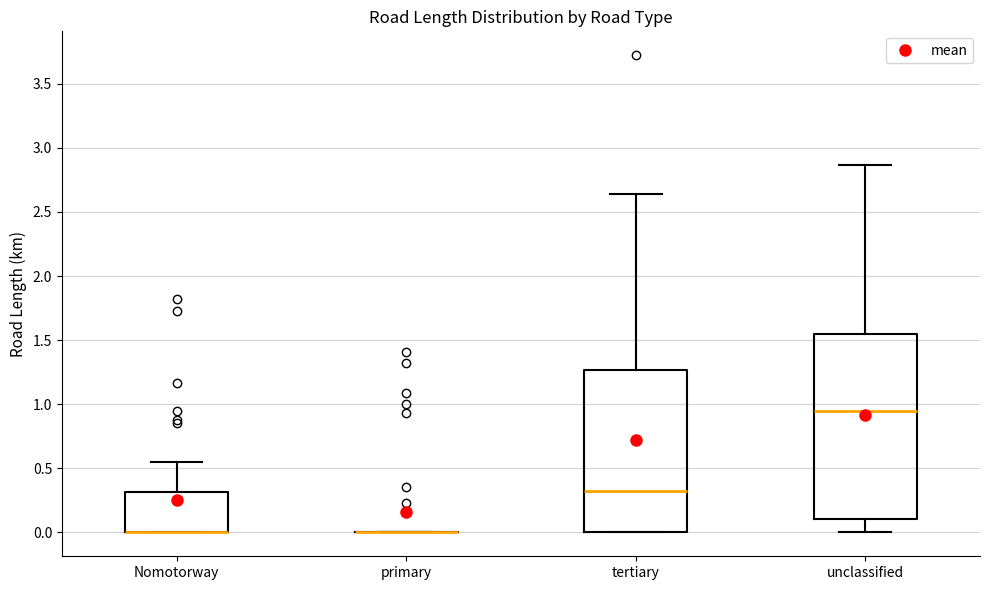

Comparing the boxes themselves (not the whiskers), which one is the tallest?

unclassified